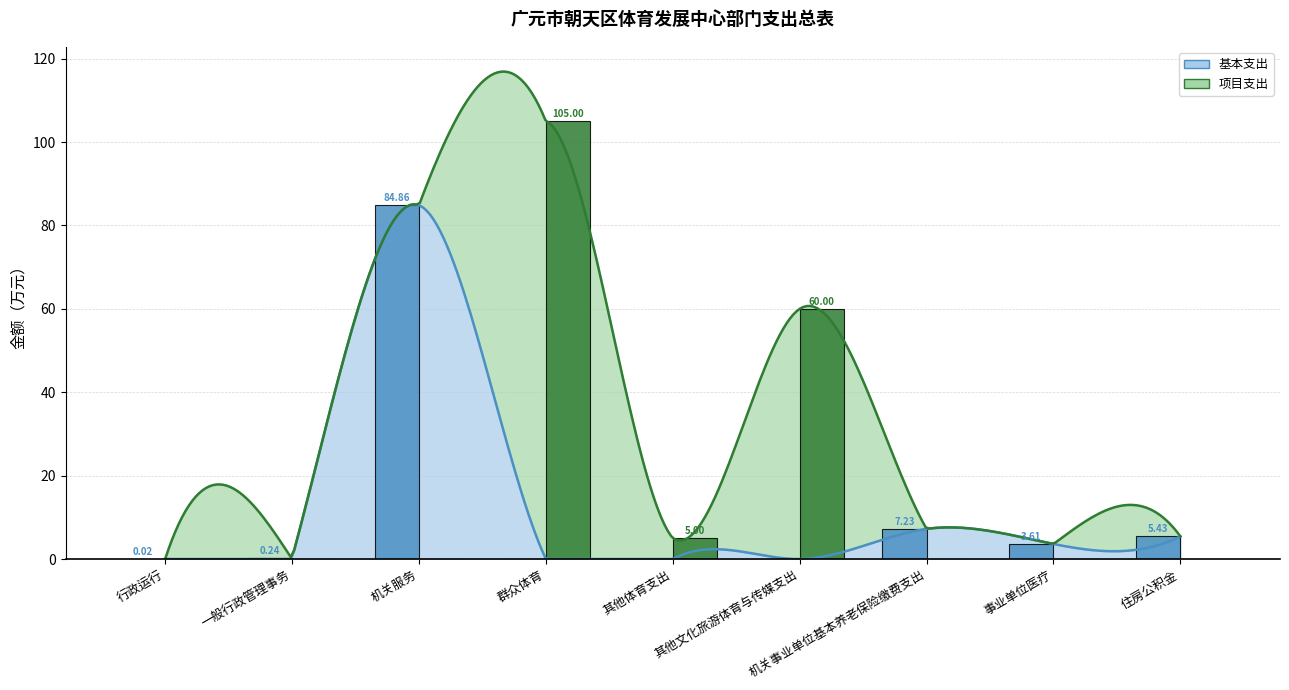

What are all the series names shown in the legend?

基本支出（柱）, 项目支出（柱）